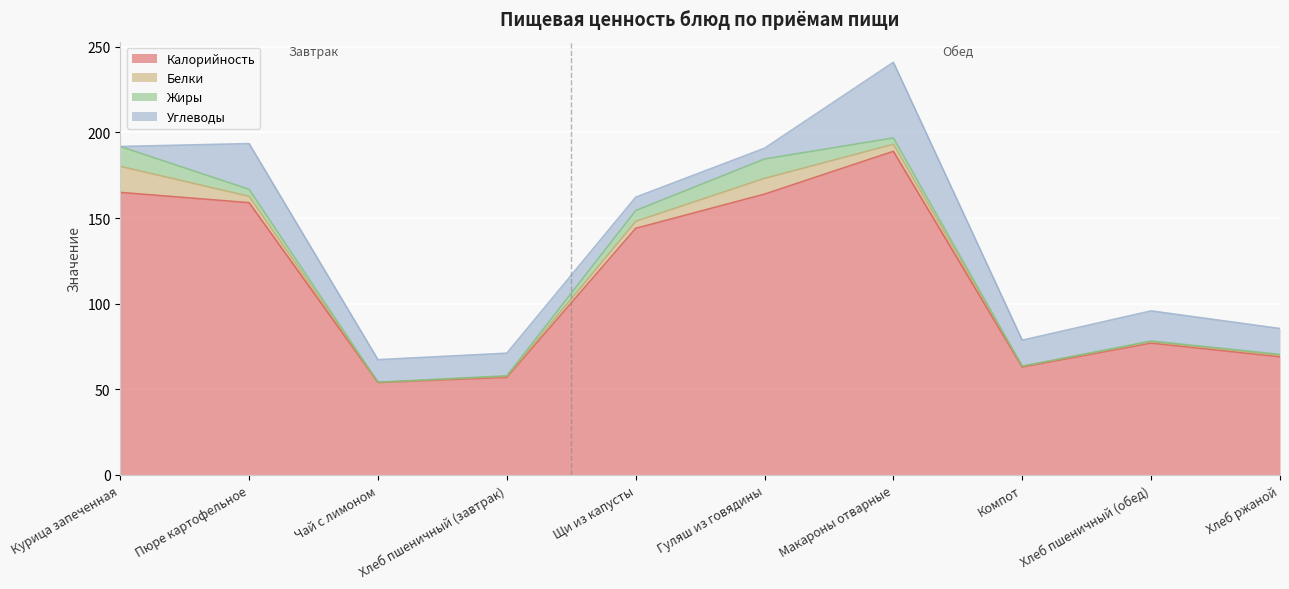

At how many categories does at least one series exceed 51?

10